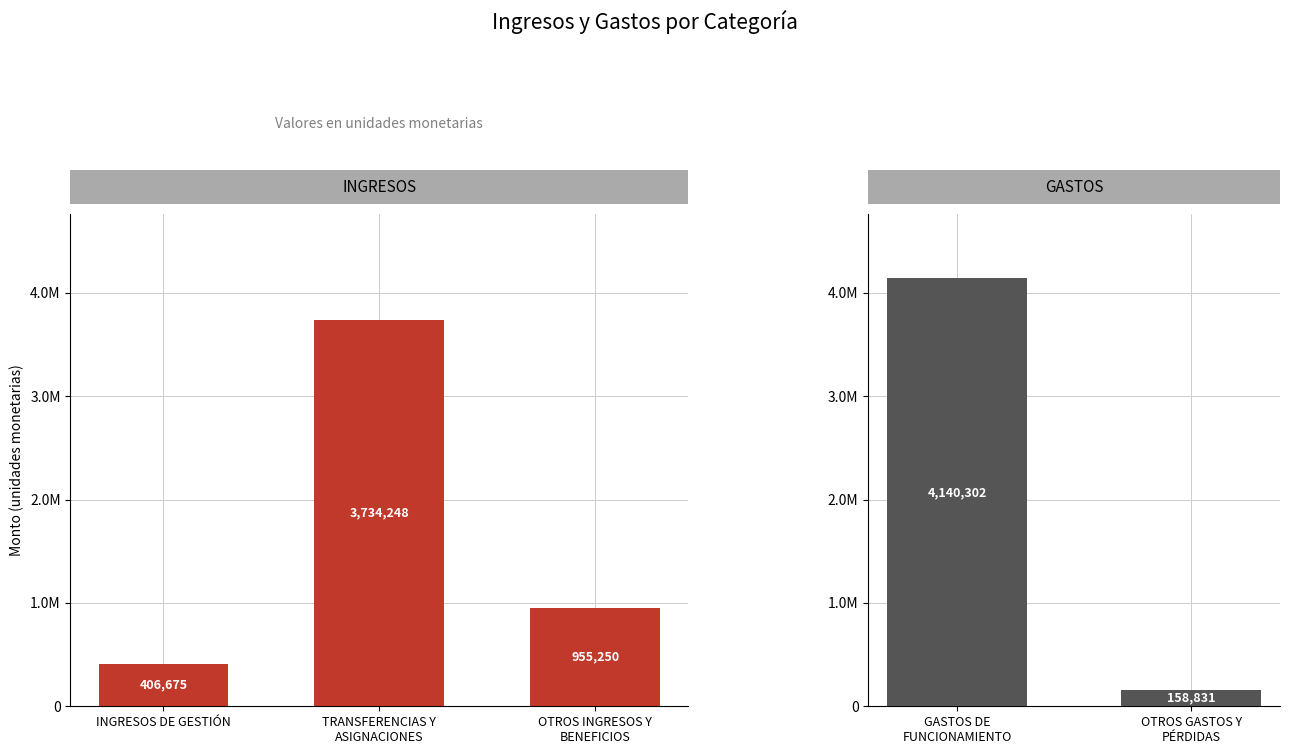

Reading right to left, what are all the values shown in this chart?

OTROS GASTOS Y
PÉRDIDAS=158831.3	GASTOS DE
FUNCIONAMIENTO=4140301.5	OTROS INGRESOS Y
BENEFICIOS=955249.9	TRANSFERENCIAS Y
ASIGNACIONES=3734247.5	INGRESOS DE GESTIÓN=406675.5